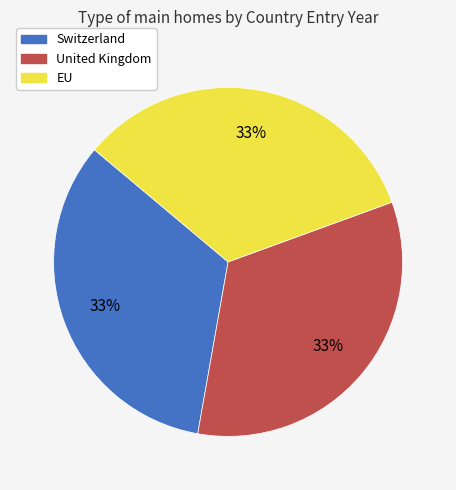

Is it true that EU is 25% of the pie?

False